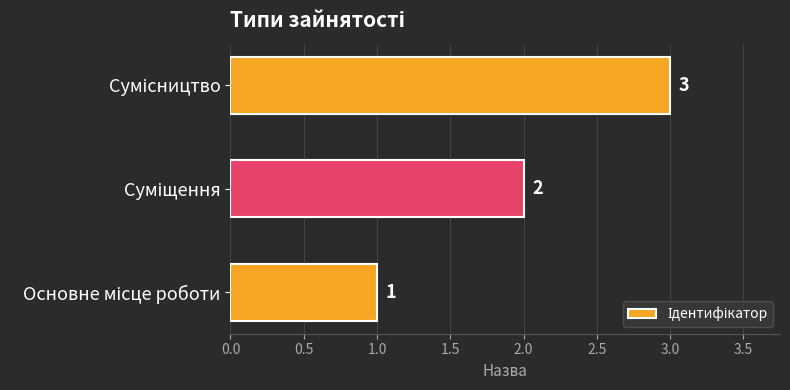

Does the chart contain stacked bars?

No